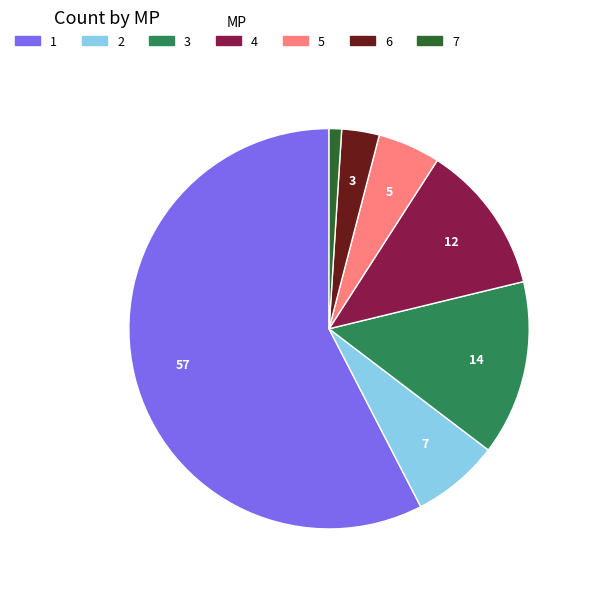

Is there a majority slice in this chart?

Yes